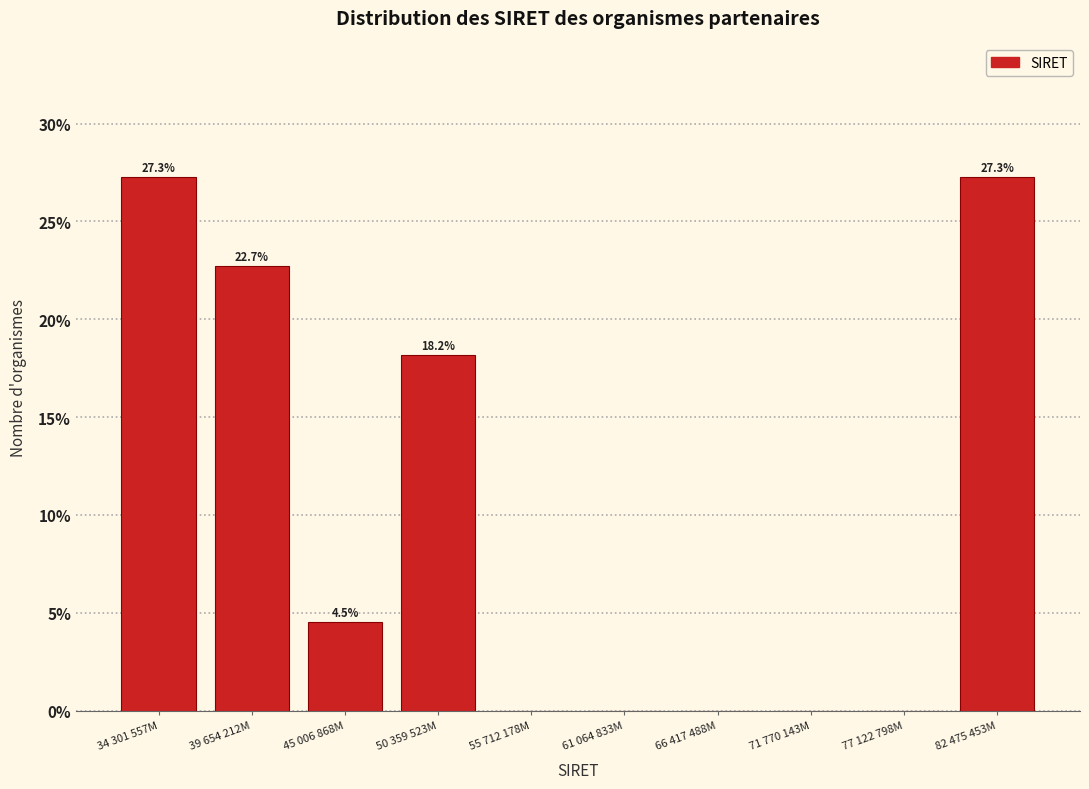

Reading left to right, what are all the values shown in this chart?

34 301 557M=27.3	39 654 212M=22.7	45 006 868M=4.5	50 359 523M=18.2	55 712 178M=0.0	61 064 833M=0.0	66 417 488M=0.0	71 770 143M=0.0	77 122 798M=0.0	82 475 453M=27.3